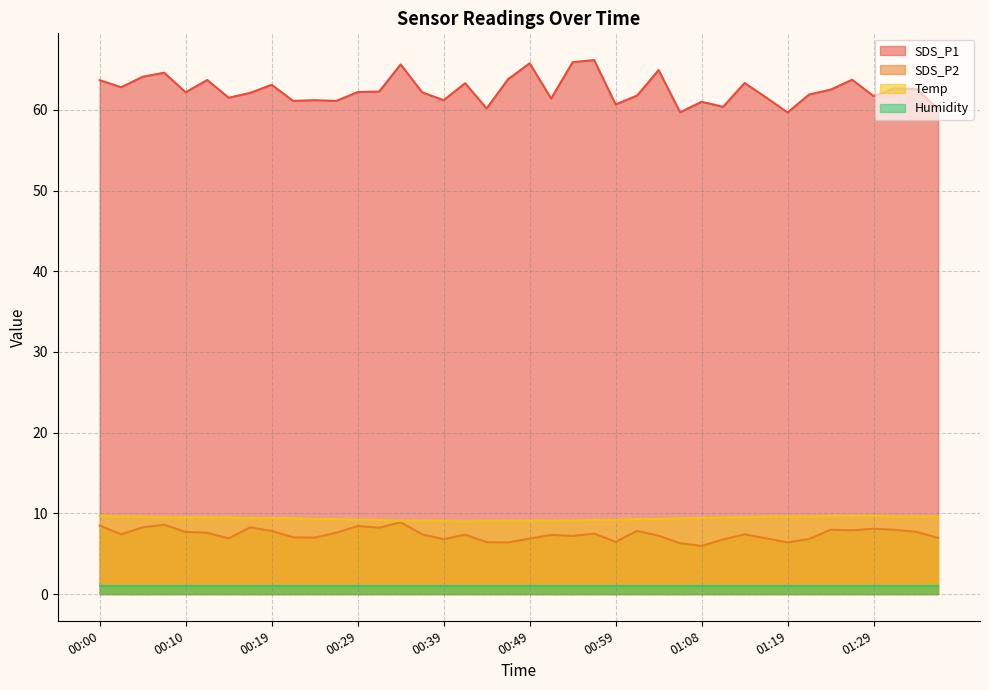

Does the chart have visible grid lines?

Yes